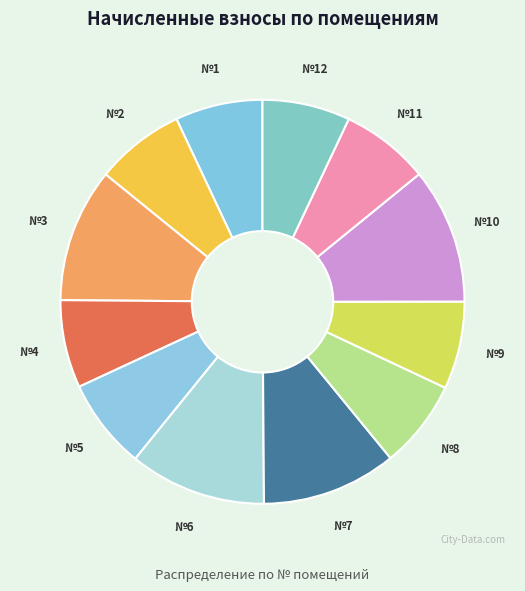

Do №10 and №12 together represent more than half of the pie?

No